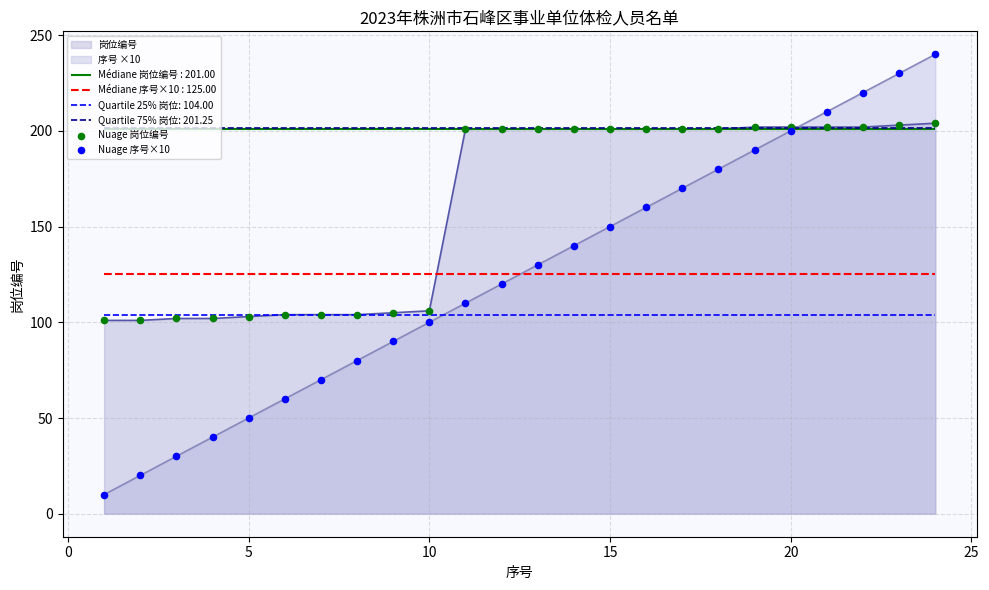

Which series contains the lowest Y value?

Nuage 序号×10